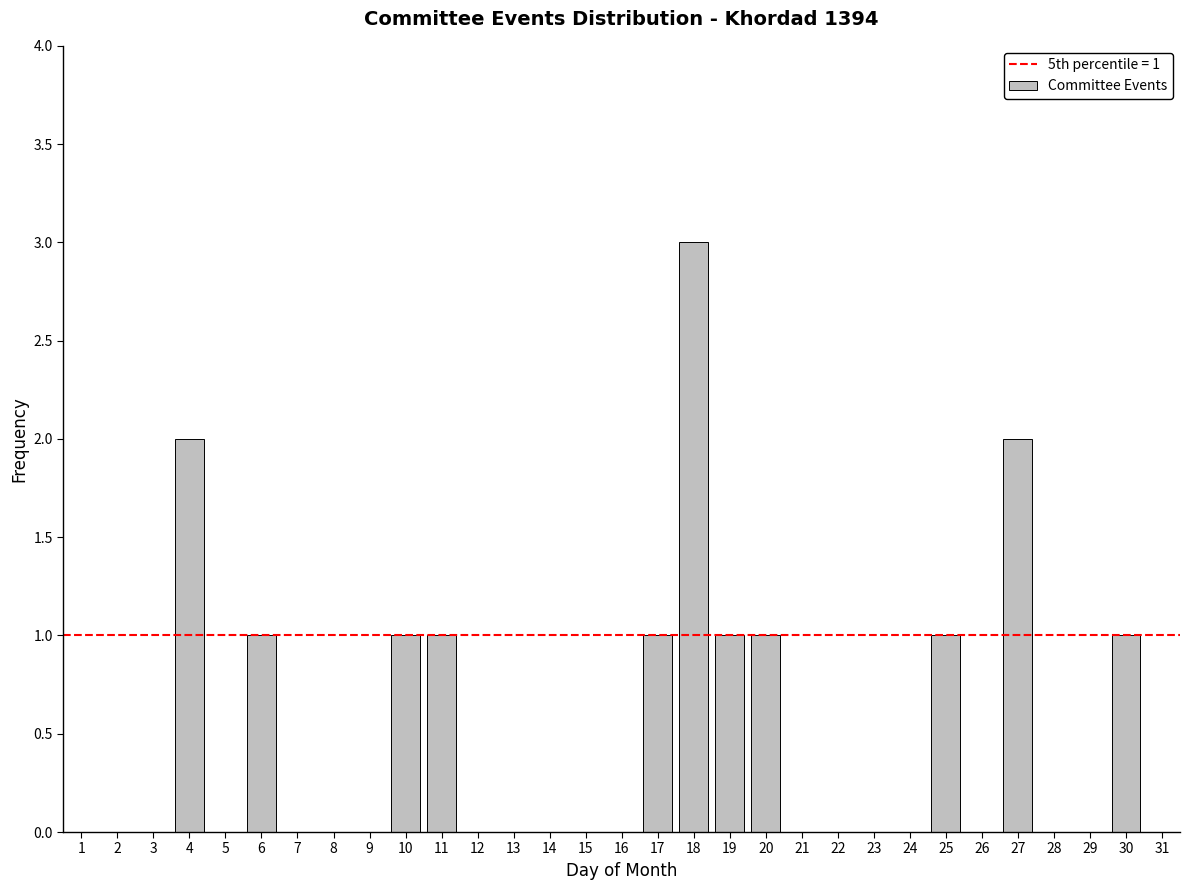

What is the change in value from 2 to 25?

+1